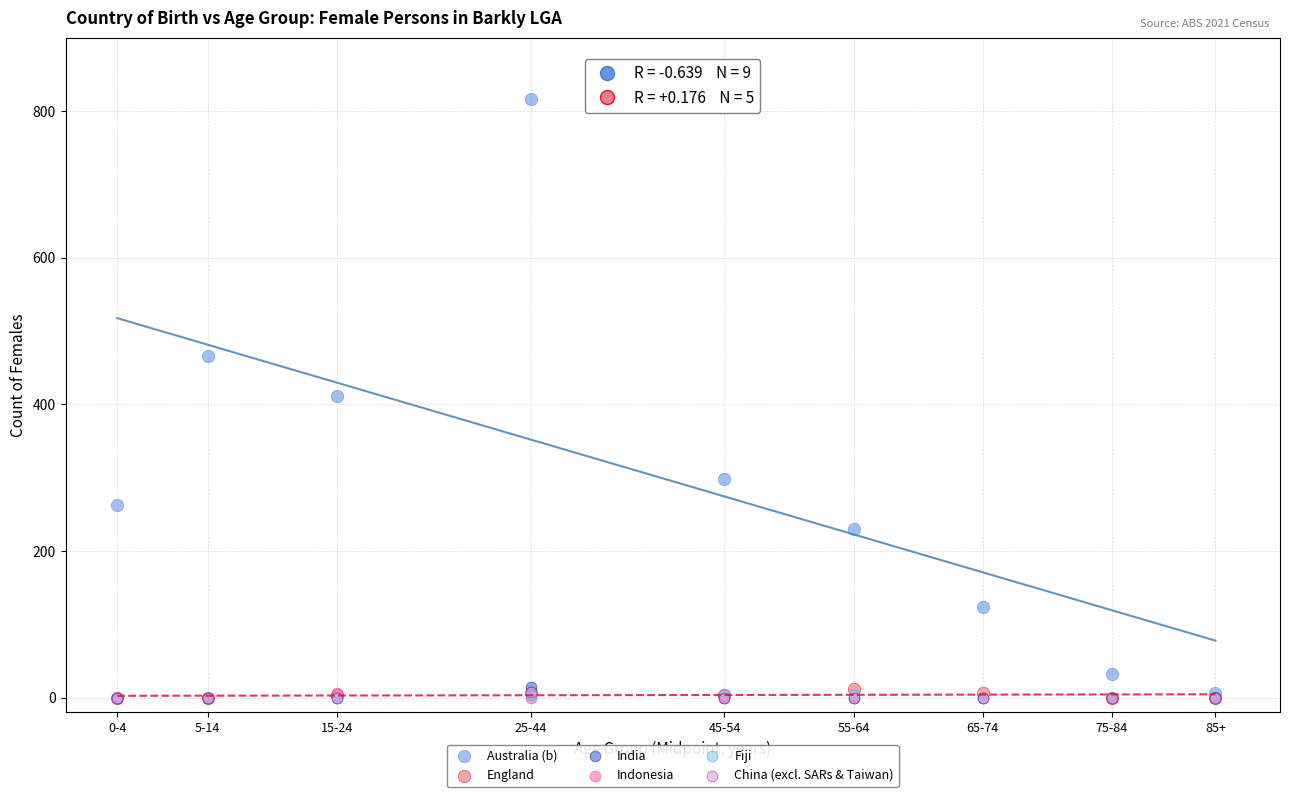

What are all the series names shown in the legend?

Australia (b), England, India, Indonesia, Fiji, China (excl. SARs & Taiwan)